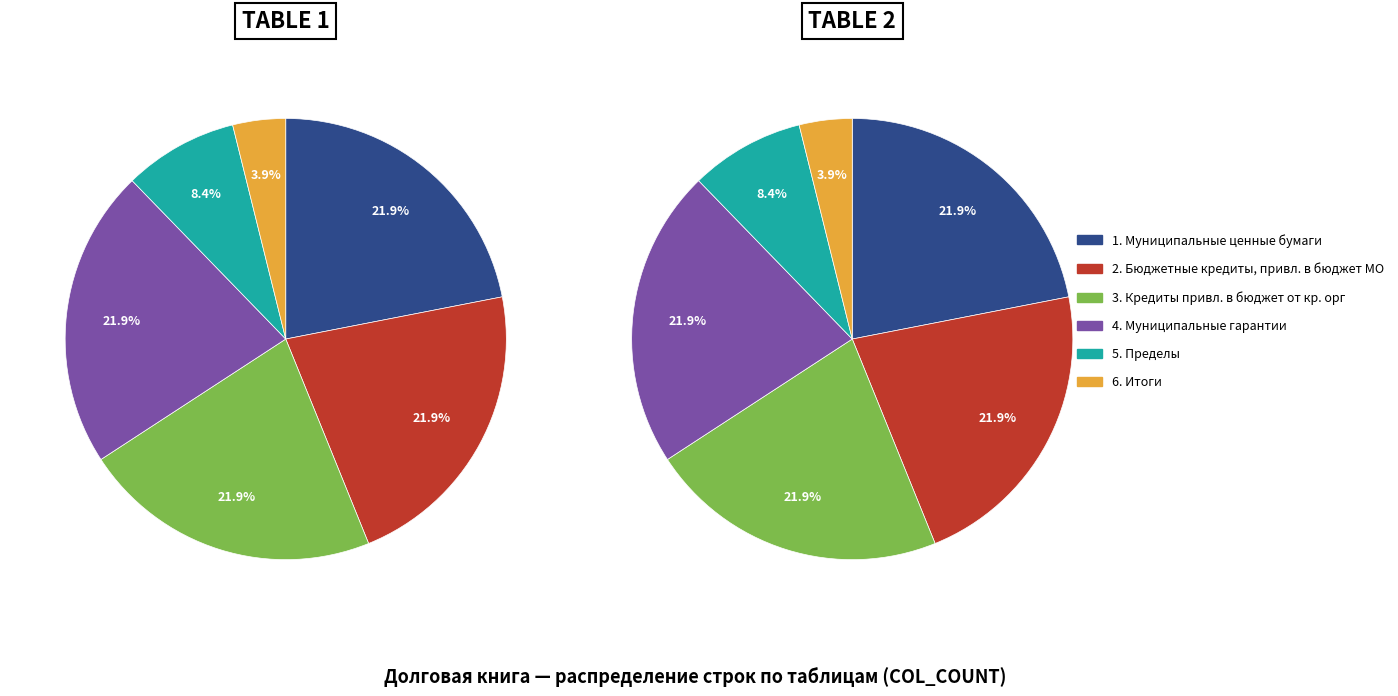

What percentage is the 3. Кредиты привл. в бюджет от кр. орг slice, to the nearest percent?

22%